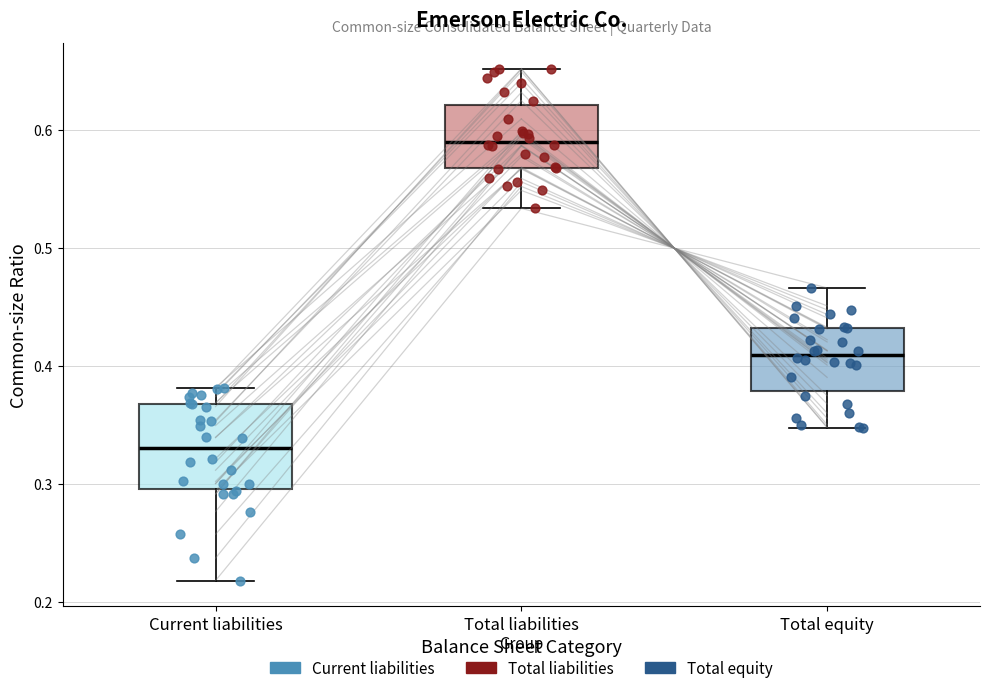

Which box's median line is the lowest?

Current liabilities